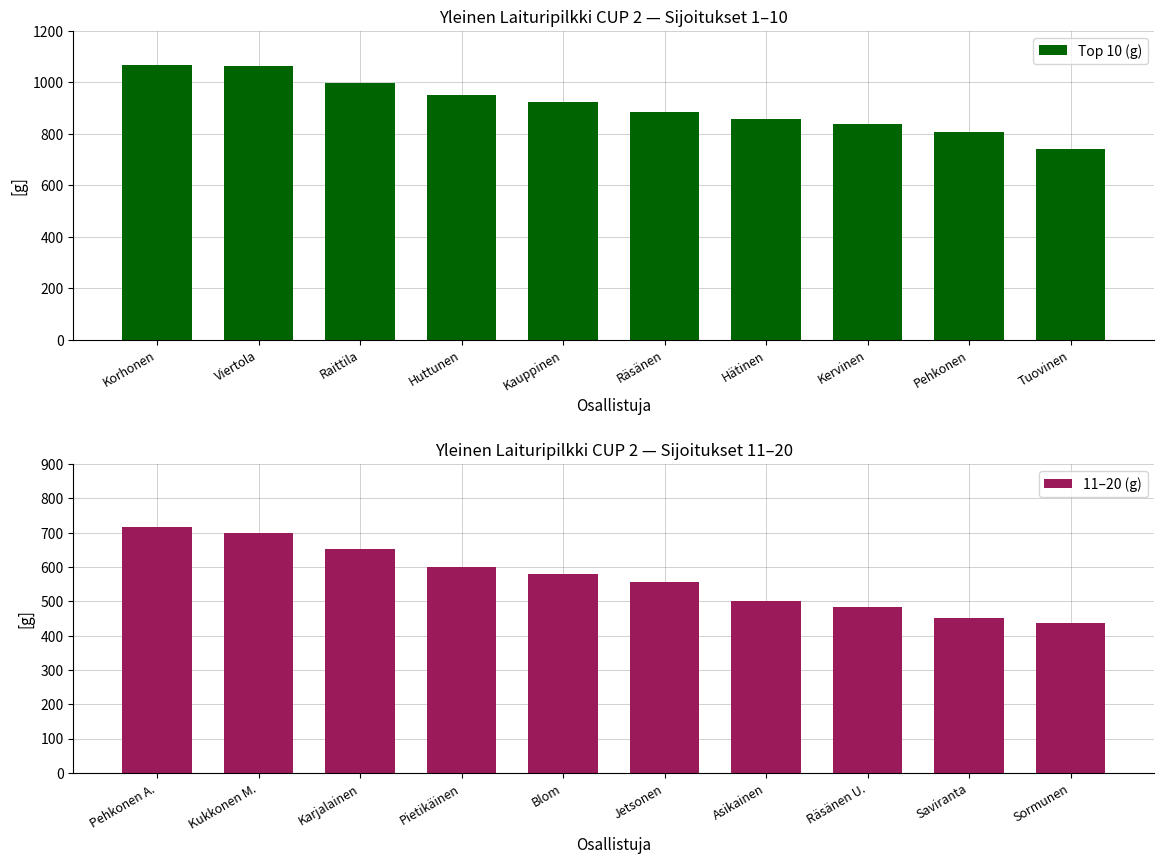

What is the value of the 11–20 (g) bar at the 9th from the left?

450